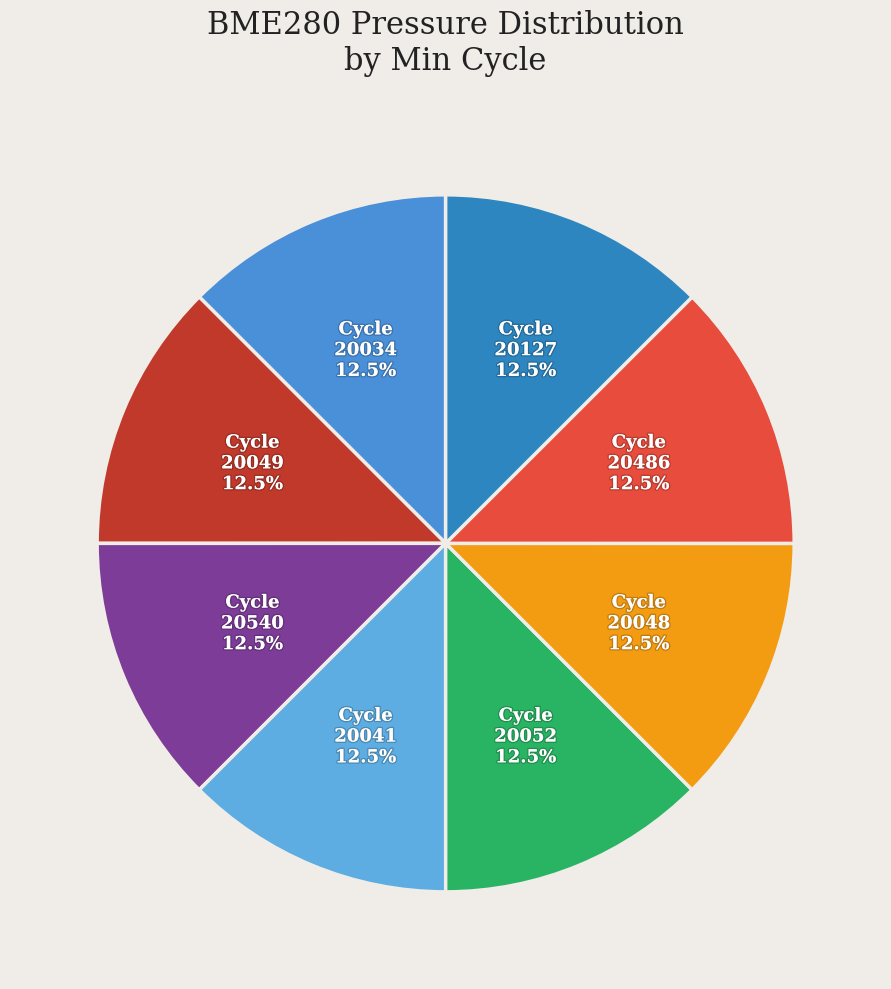

How many segments does this pie chart have?

8